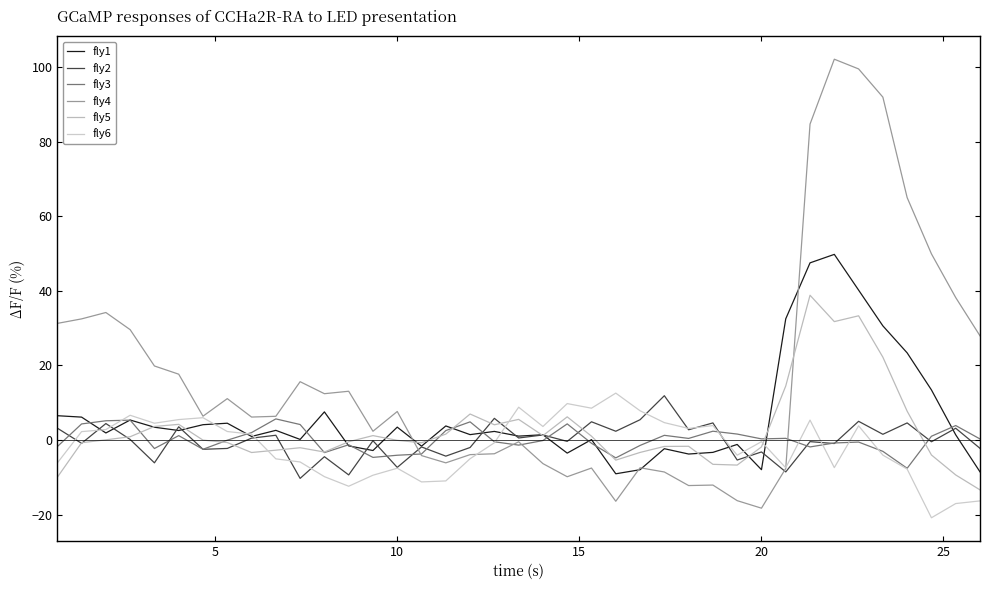

Reading left to right, extract all data points from this chart.

fly1: 6.5	6.1	1.9	5.4	3.4	2.6	4.1	4.5	1.0	2.6	0.2	7.5	-1.6	-2.8	3.5	-1.6	3.8	1.4	2.3	1.0	1.4	-3.5	0.1	-9.1	-8.0	-2.3	-3.8	-3.3	-1.2	-8.0	32.5	47.5	49.8	40.2	30.6	23.4	13.4	1.4	-8.5
fly2: 3.2	-0.9	4.4	0.1	-6.1	3.5	-2.5	-2.3	0.5	1.3	-10.3	-4.5	-9.4	-0.2	-7.4	-1.9	-4.3	-2.0	5.8	0.5	1.4	-0.4	4.9	2.4	5.4	11.9	2.8	4.6	-5.4	-3.2	-8.6	-0.4	-0.9	5.0	1.5	4.6	-0.5	3.2	-2.2
fly3: -1.8	4.3	5.2	5.3	-2.3	1.2	-2.5	-0.0	2.0	5.7	4.2	-3.4	-1.3	-4.7	-4.1	-3.7	2.5	4.9	-0.5	-1.4	-0.1	4.3	-0.9	-4.8	-1.5	1.3	0.4	2.4	1.6	0.3	0.4	-1.9	-0.8	-0.5	-3.0	-7.6	1.0	3.9	0.3
fly4: 31.3	32.5	34.2	29.6	19.9	17.7	6.4	11.1	6.2	6.4	15.6	12.4	13.1	2.3	7.6	-4.2	-6.1	-3.9	-3.7	-0.5	-6.3	-9.9	-7.5	-16.4	-7.4	-8.6	-12.2	-12.1	-16.3	-18.3	-7.6	84.8	102.2	99.6	92.0	65.0	49.9	38.2	28.0
fly5: -10.0	-0.7	0.0	0.9	3.6	4.2	-0.0	-0.7	-3.4	-2.7	-2.1	-3.2	-0.5	1.2	-0.1	-0.7	1.6	7.0	4.1	5.5	1.2	6.2	1.0	-5.4	-3.3	-1.7	-1.7	-6.5	-6.7	-1.8	14.5	38.8	31.8	33.3	22.2	7.7	-4.0	-9.4	-13.4
fly6: -6.2	2.3	2.8	6.6	4.5	5.5	6.0	2.3	1.6	-5.1	-5.9	-9.8	-12.4	-9.4	-7.6	-11.2	-11.0	-5.0	-0.7	8.8	3.6	9.8	8.5	12.6	7.8	4.7	3.1	3.9	-4.1	-0.4	-7.5	5.3	-7.4	3.8	-4.1	-7.8	-20.9	-17.0	-16.3